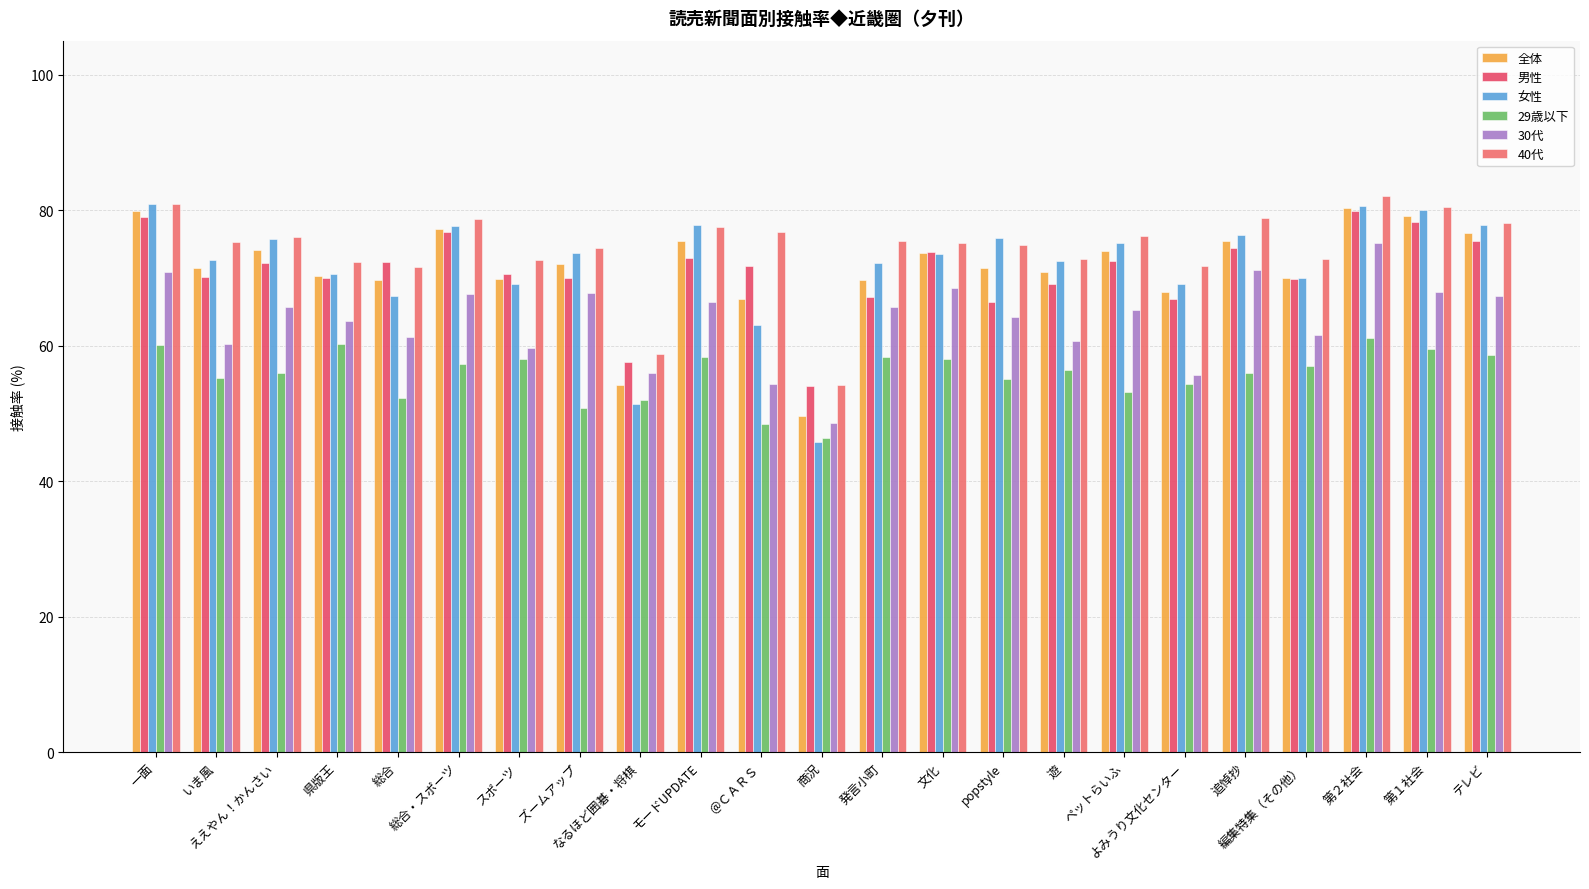

What is the value of the 29歳以下 bar at the 5th from the left?

52.3